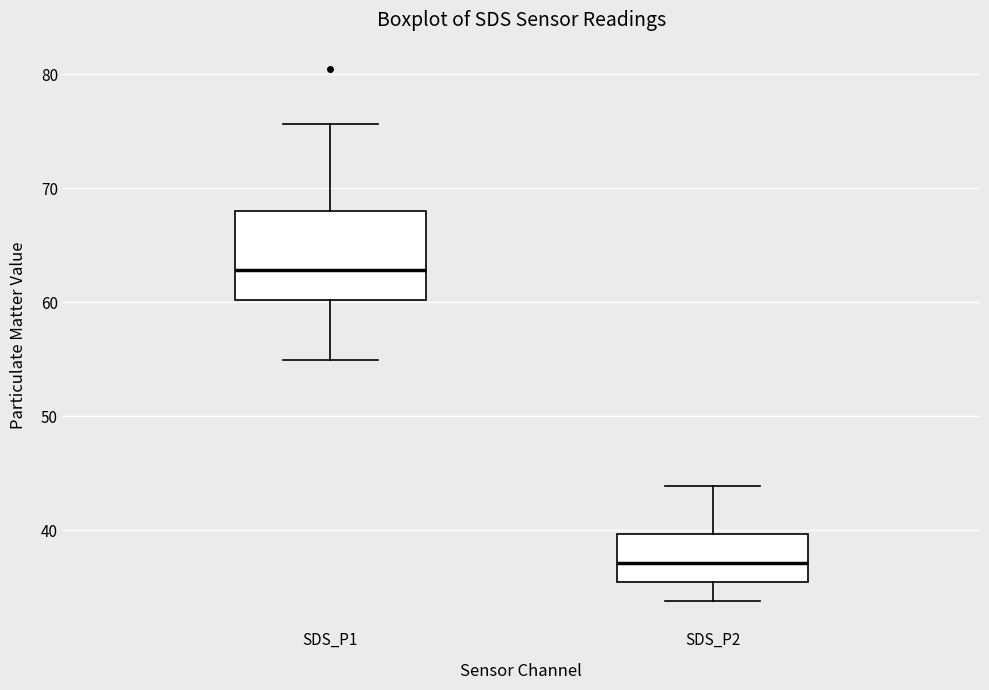

Where is the upper edge of the box for SDS_P1 on the y-axis? The values are not printed on the chart, so give them approximately, as read against the axis.

68